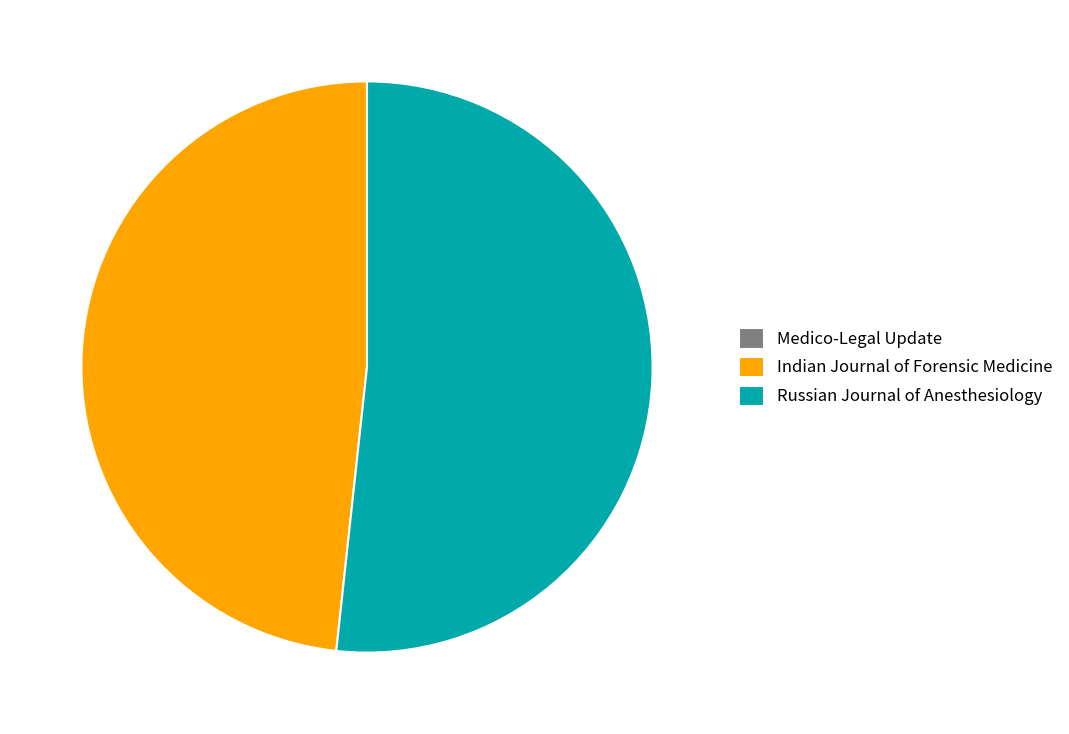

Is Russian Journal of Anesthesiology the majority of the pie?

Yes